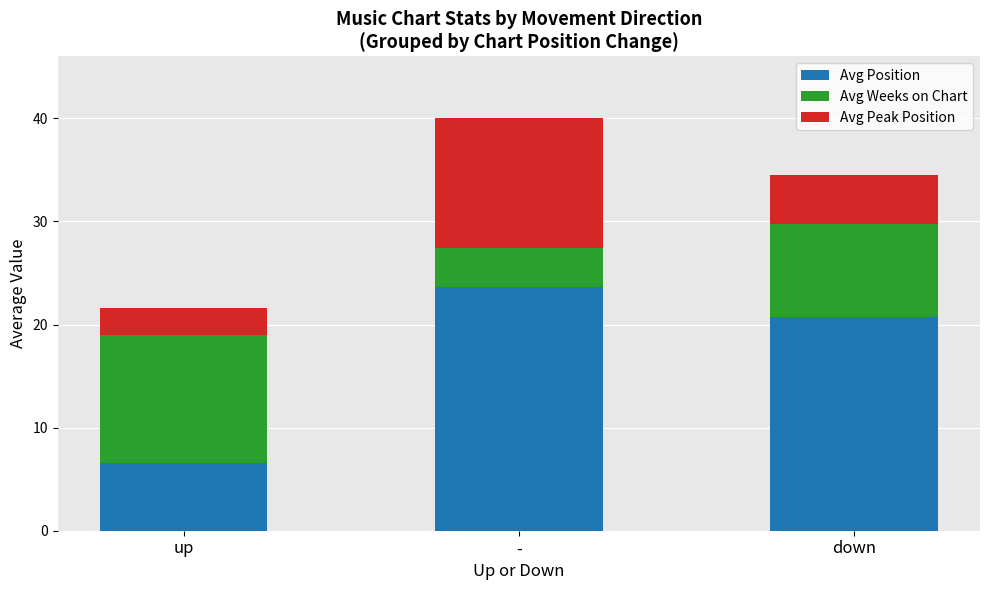

What is the total value across all series at -?

40.0